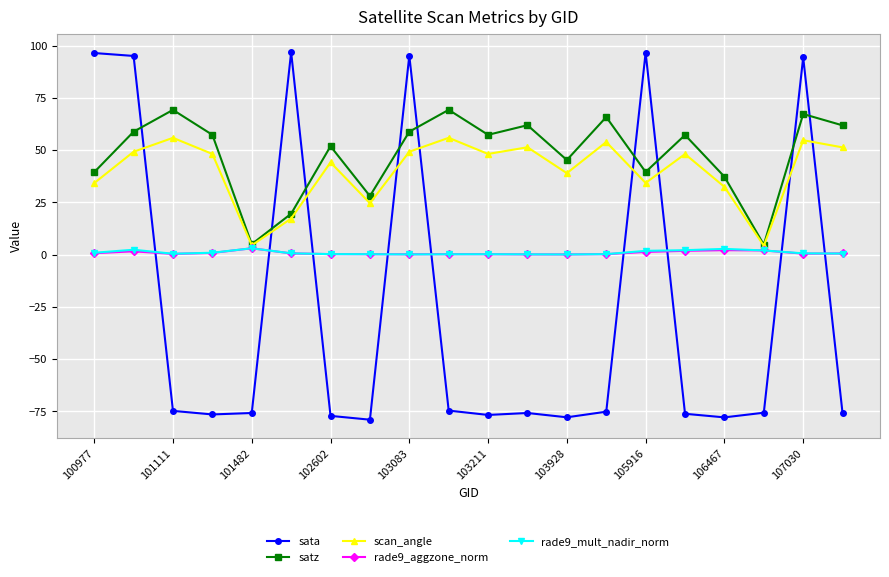

What is the value of the scan_angle point at the 13th from the left?

39.0